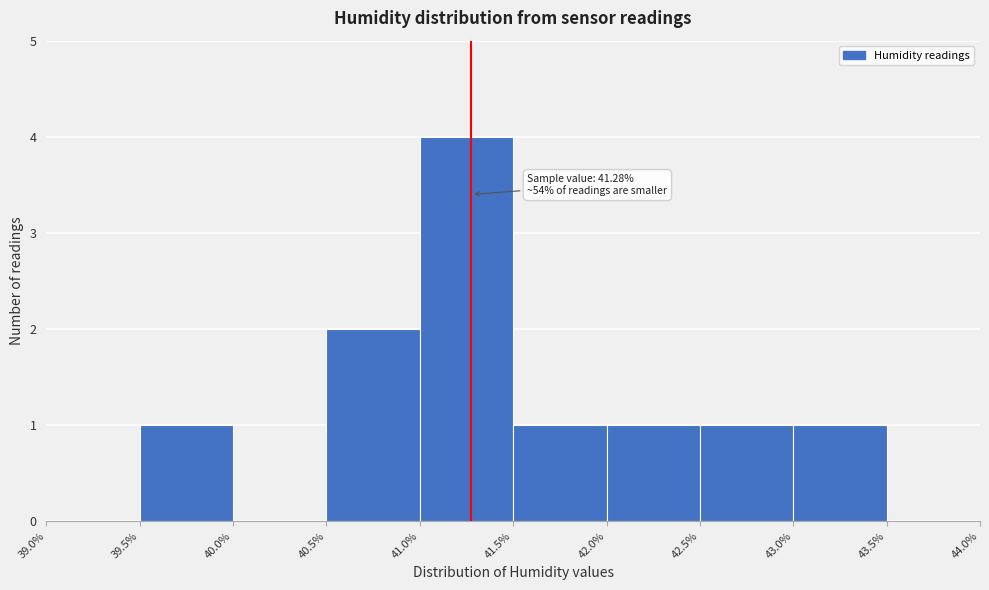

Which range on the x-axis has the tallest bar?

41.0% to 41.5%